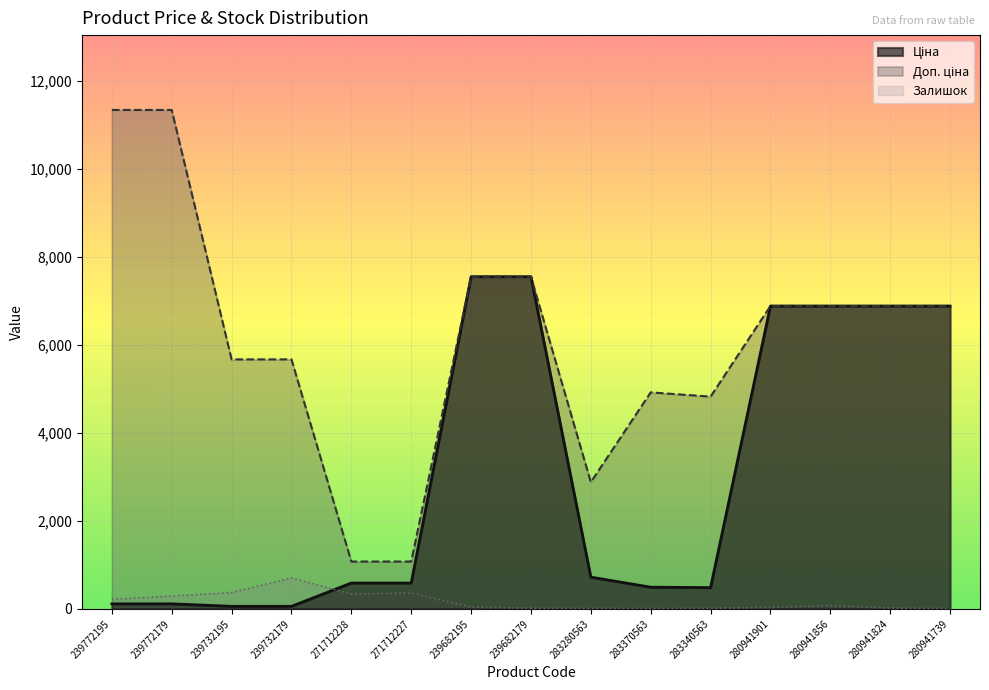

How many data points in Доп. ціна are less than 6879?

7